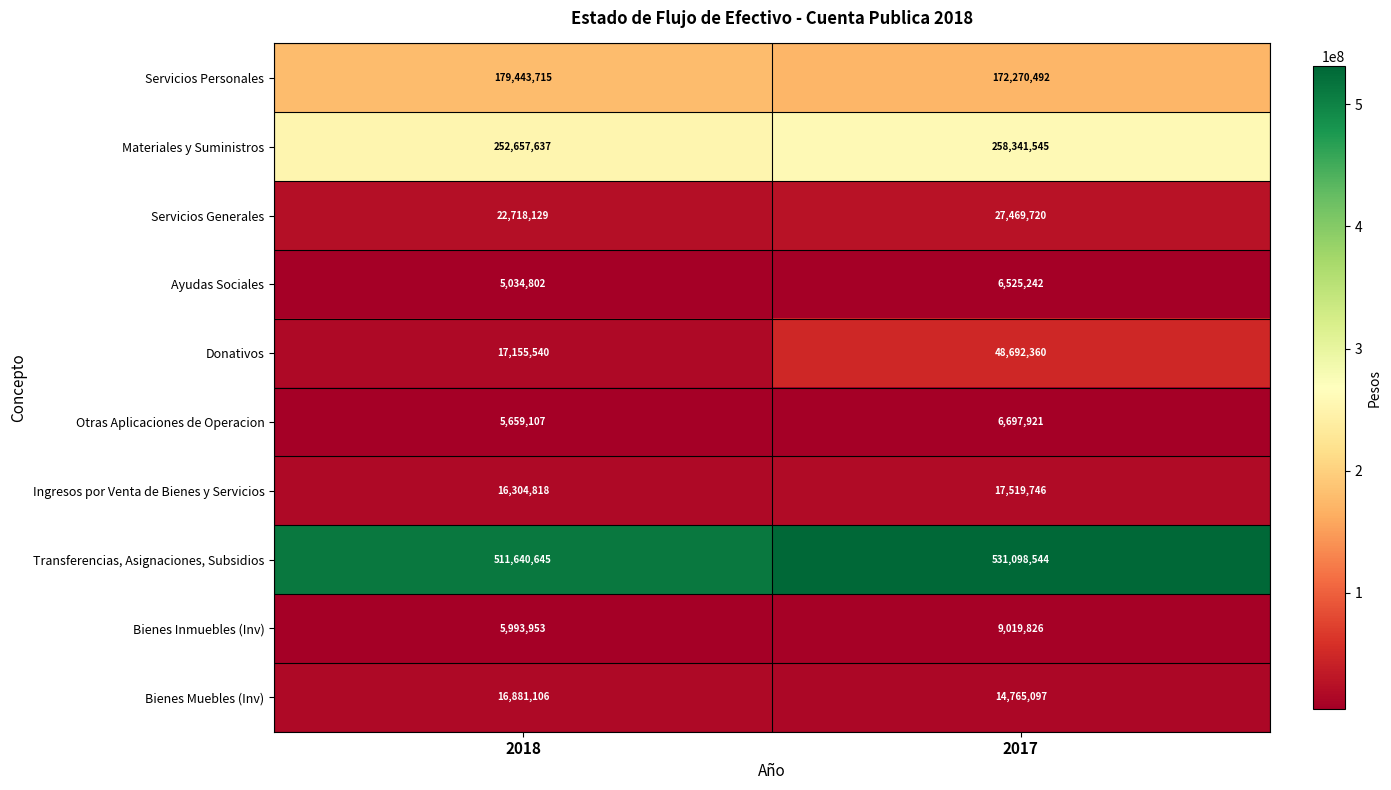

What is the sum of all Bienes Inmuebles (Inv) values?

15013779